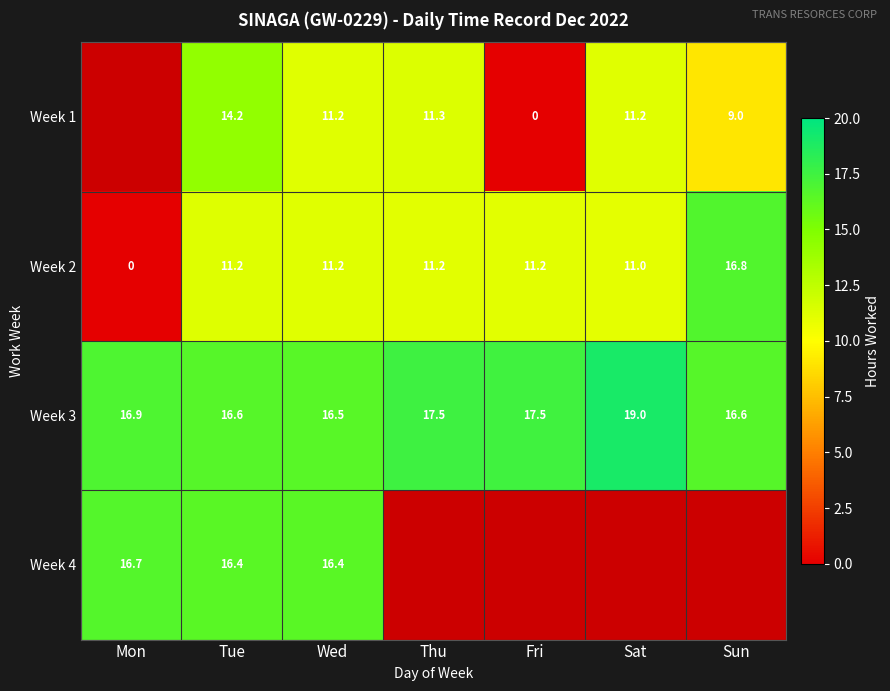

Where is Week 3 nearest to the value 17?

Mon